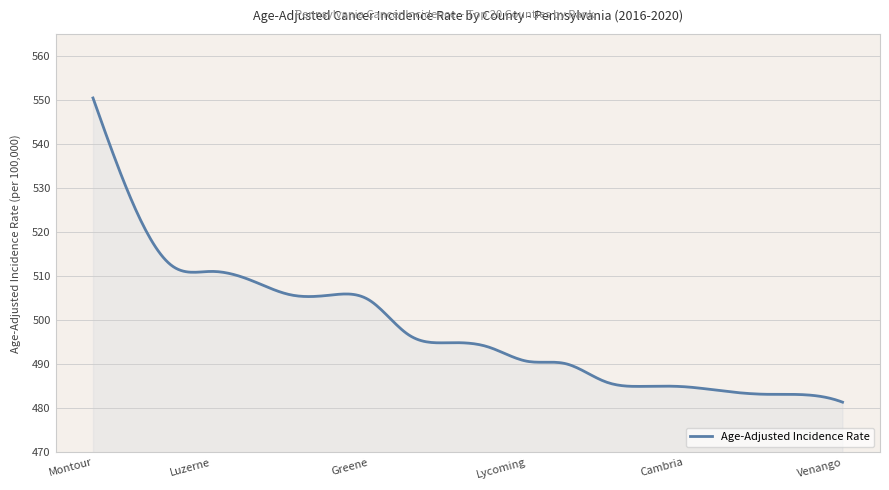

What is the difference between the maximum and minimum values?

69.1